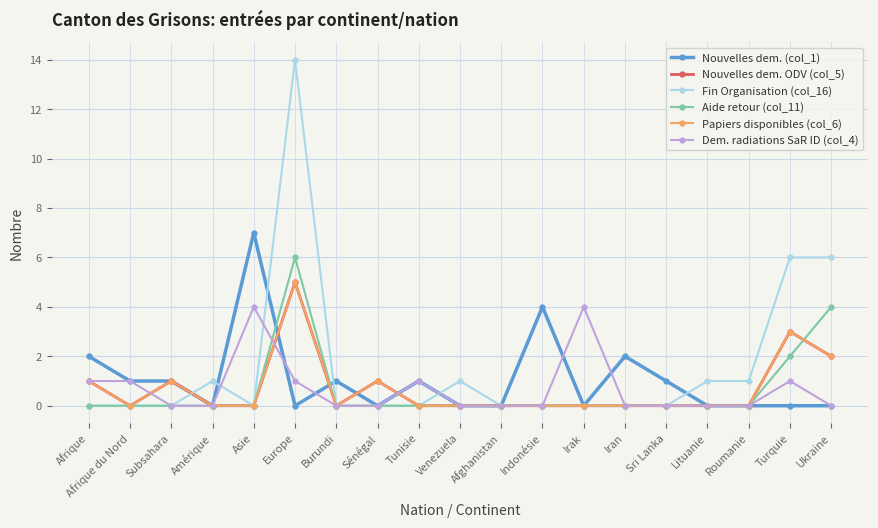

Which series changed the most between Afghanistan and Sri Lanka?

Nouvelles dem. (col_1)